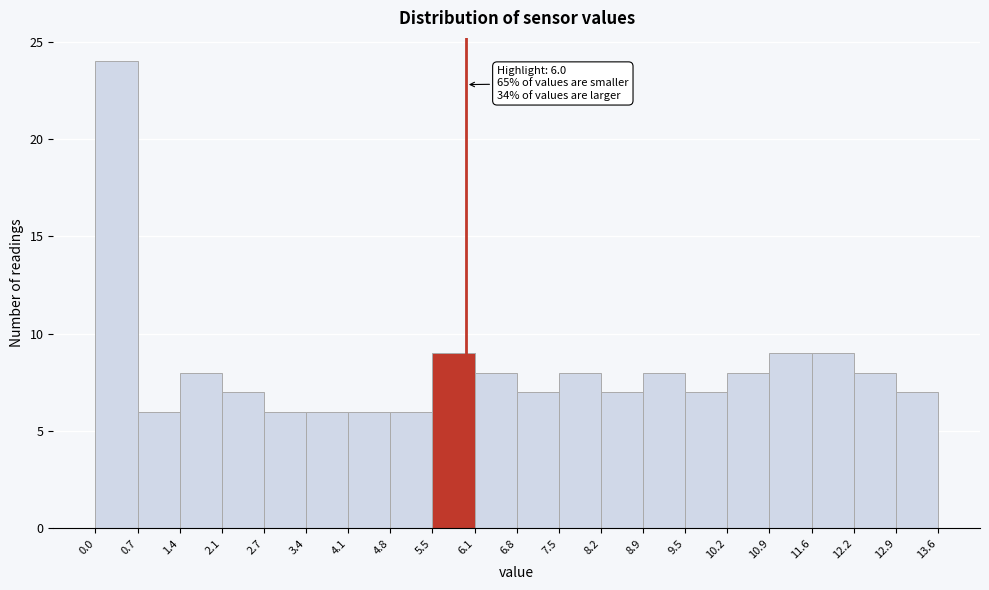

Over which range of the x-axis is the bar tallest?

0.0 to 0.7